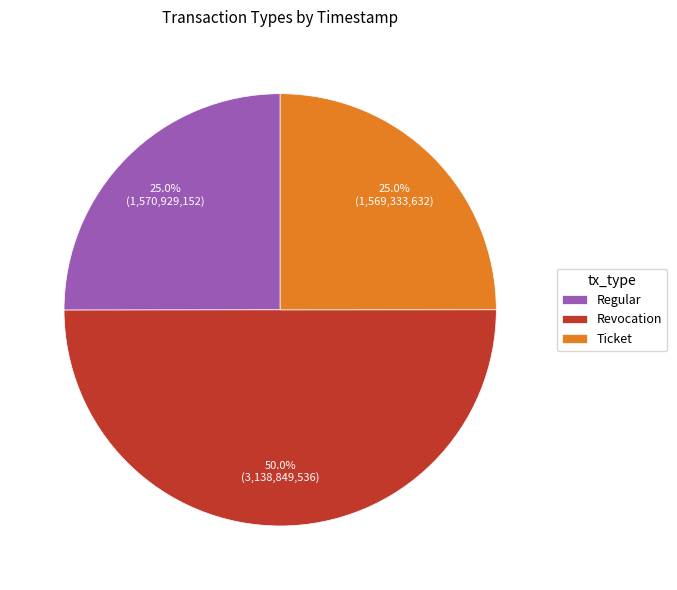

What is the ratio of the value at Revocation to the value at Regular?

2.0